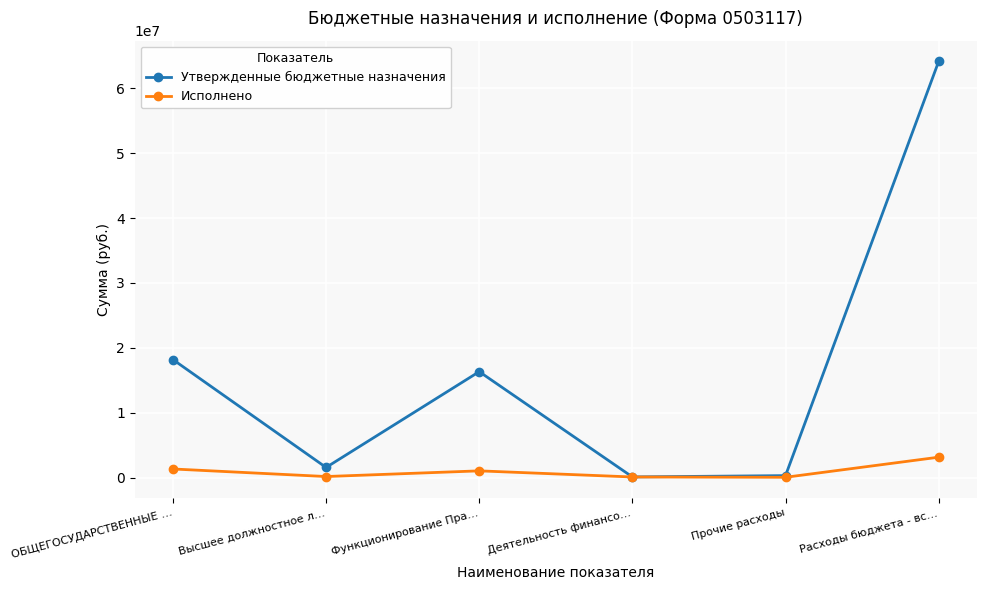

Which label corresponds to the largest value in the chart?

Расходы бюджета - вс…